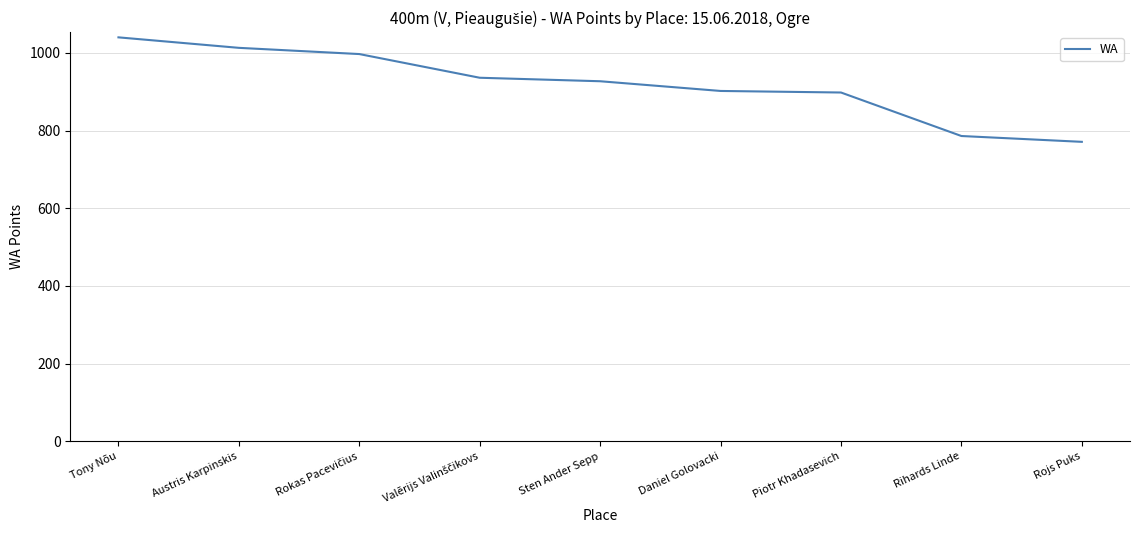

How many lines are shown in the chart?

1